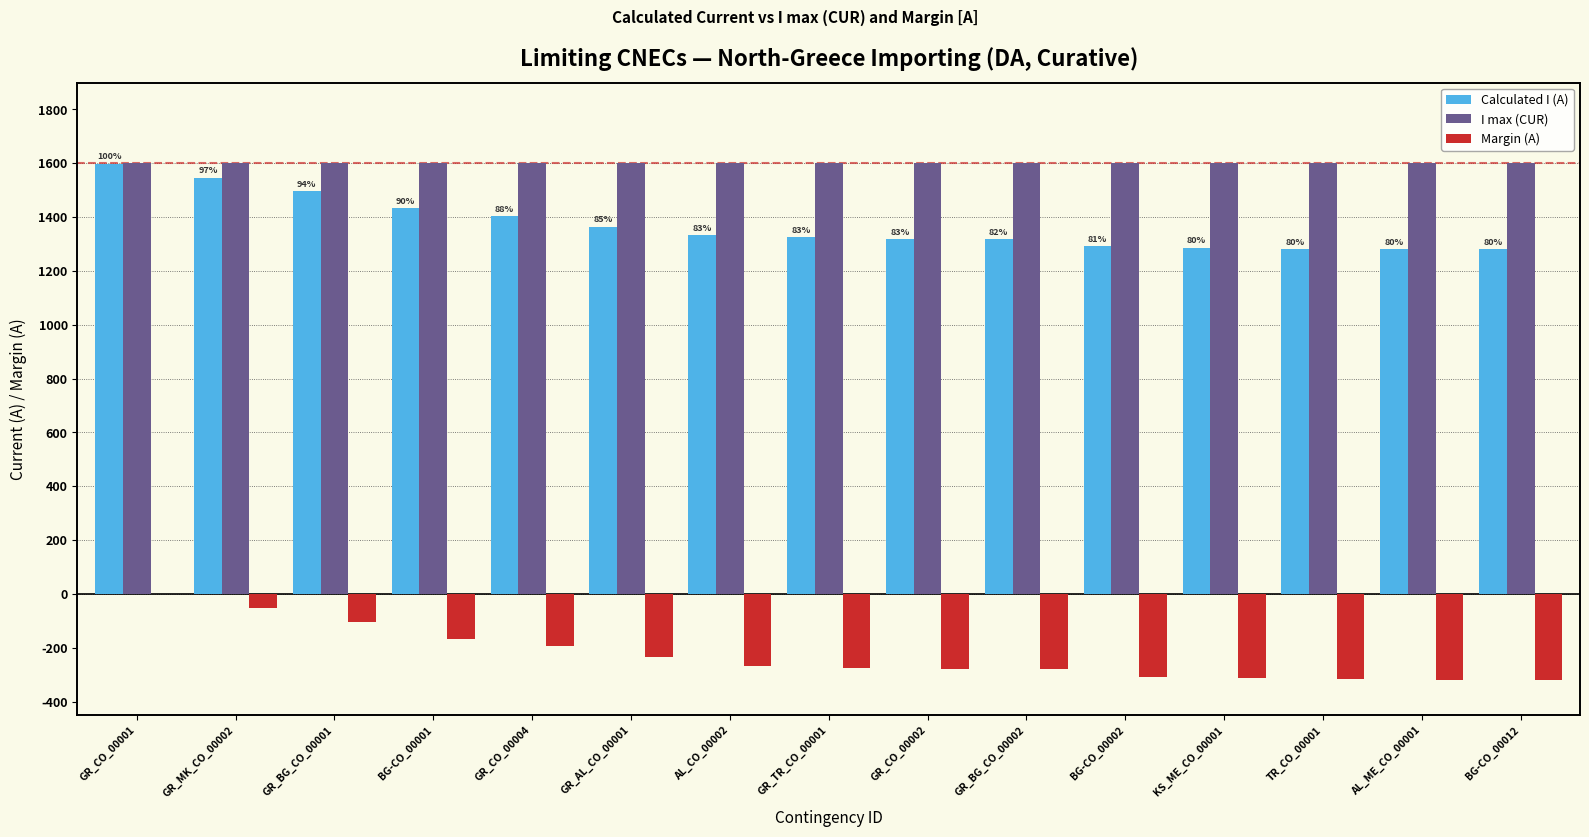

What is the highest value of the I max (CUR) series?

1600